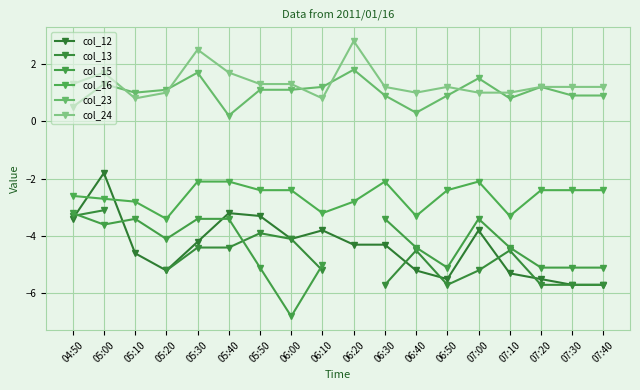

What is the difference between the col_16 values at 05:50 and 06:30?

0.3